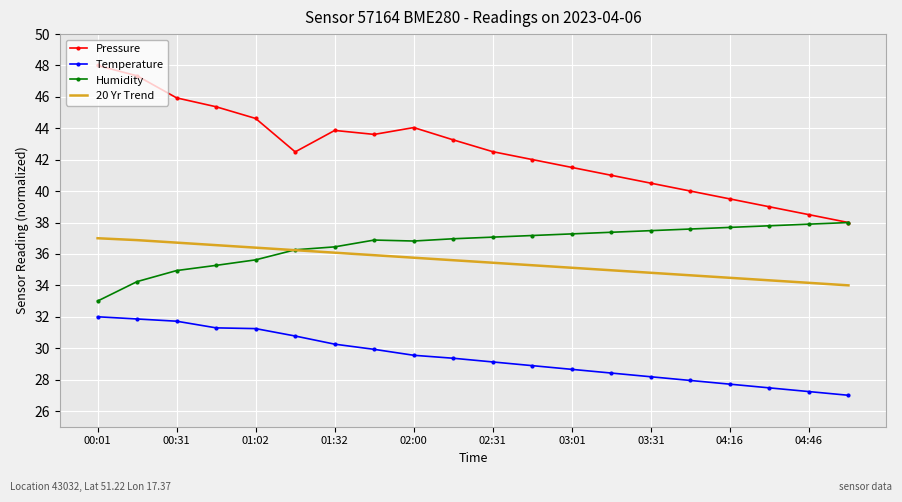

Which series has the largest total across all categories?

Pressure